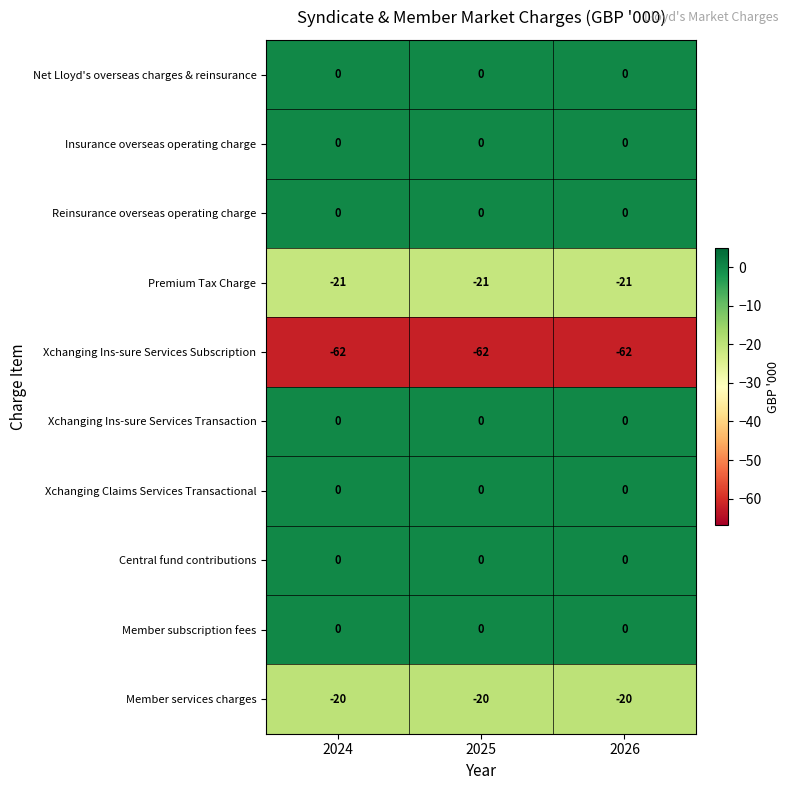

What is the difference between the highest and lowest values at 2025?

62